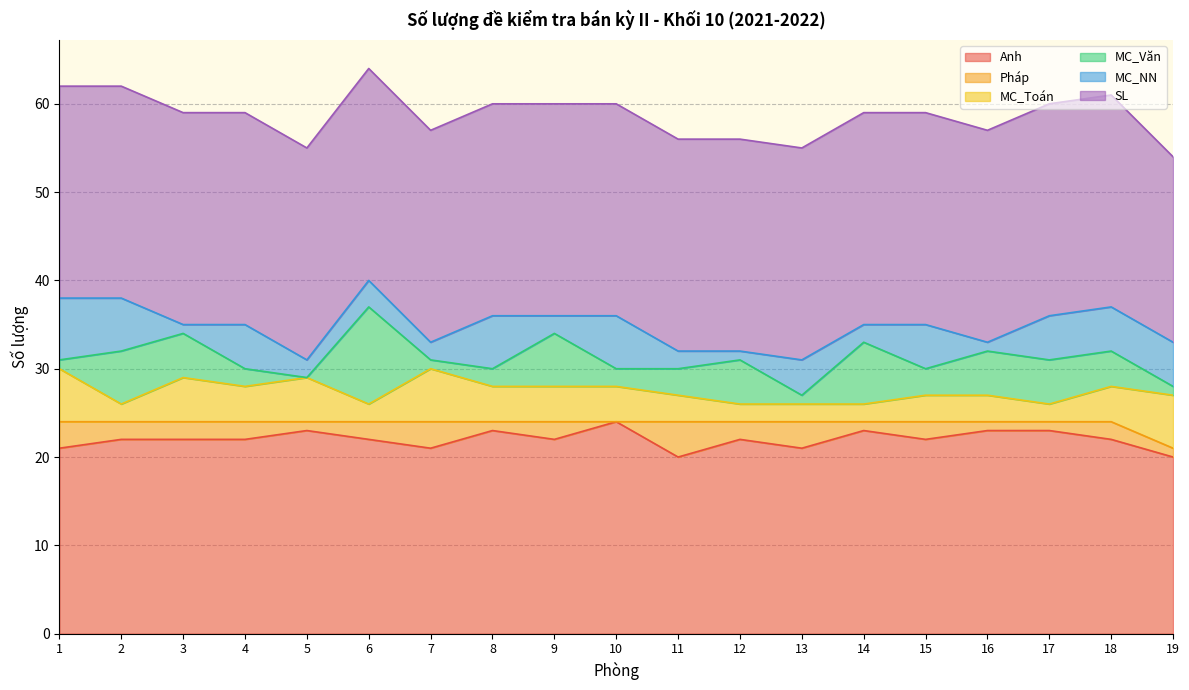

Reading left to right, extract all data points from this chart.

Anh: 21	22	22	22	23	22	21	23	22	24	20	22	21	23	22	23	23	22	20
Pháp: 3	2	2	2	1	2	3	1	2	0	4	2	3	1	2	1	1	2	1
MC_Toán: 6	2	5	4	5	2	6	4	4	4	3	2	2	2	3	3	2	4	6
MC_Văn: 1	6	5	2	0	11	1	2	6	2	3	5	1	7	3	5	5	4	1
MC_NN: 7	6	1	5	2	3	2	6	2	6	2	1	4	2	5	1	5	5	5
SL: 24	24	24	24	24	24	24	24	24	24	24	24	24	24	24	24	24	24	21